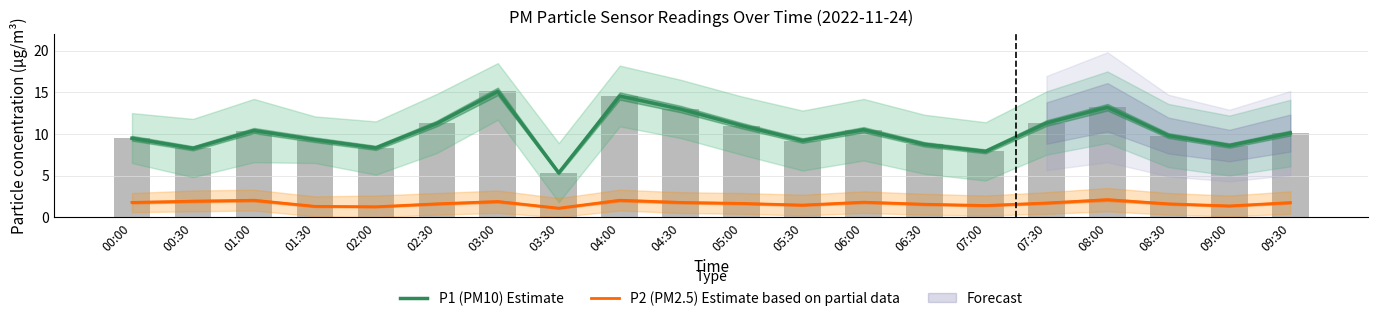

Rank the series by their maximum value, from lowest to highest.

P2 (PM2.5) Estimate based on partial data, P1 (PM10) Estimate